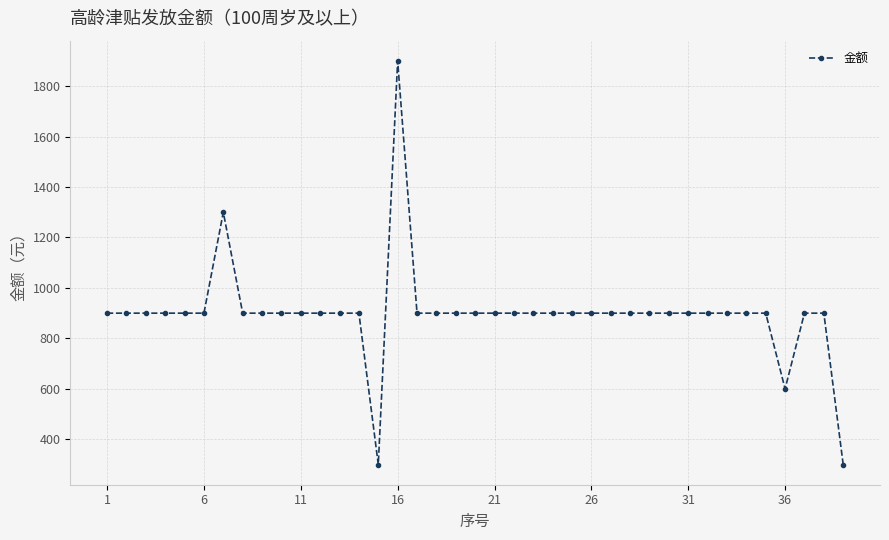

Reading left to right, list all the values displayed in this chart.

900	900	900	900	900	900	1300	900	900	900	900	900	900	900	300	1900	900	900	900	900	900	900	900	900	900	900	900	900	900	900	900	900	900	900	900	600	900	900	300